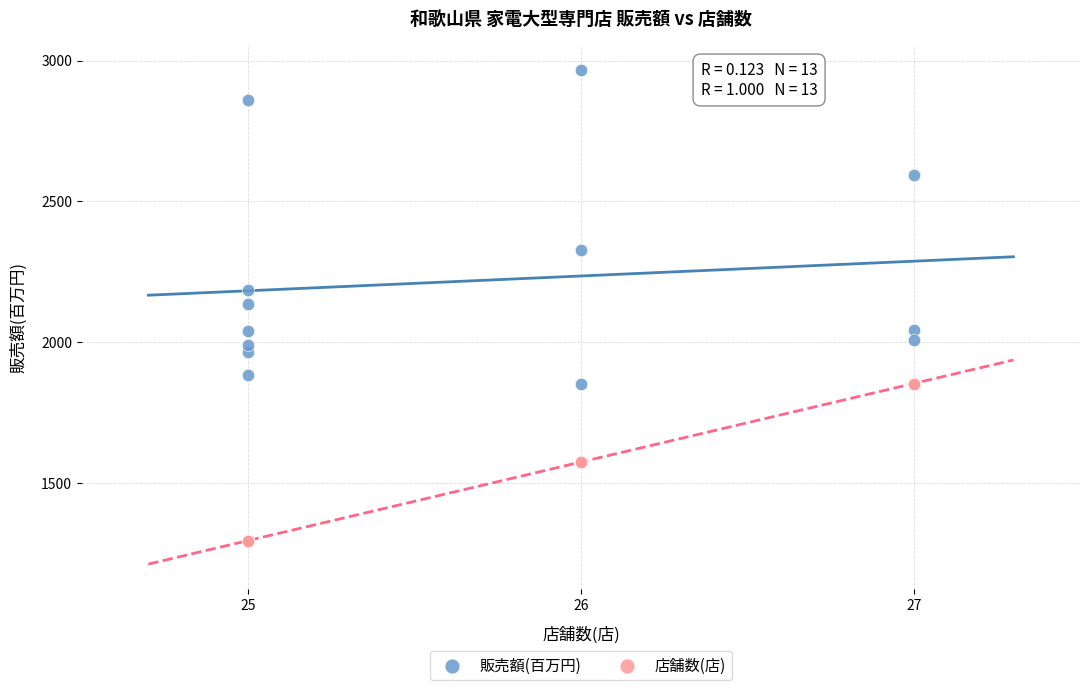

Which series contains the highest Y value?

販売額(百万円)